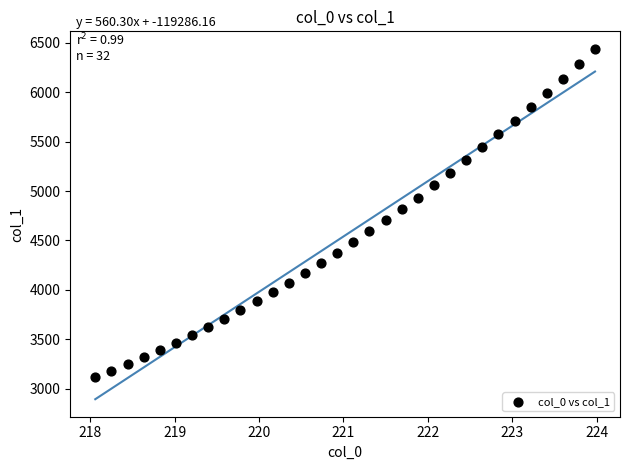

What is the range of X values (max minus min)?

5.9